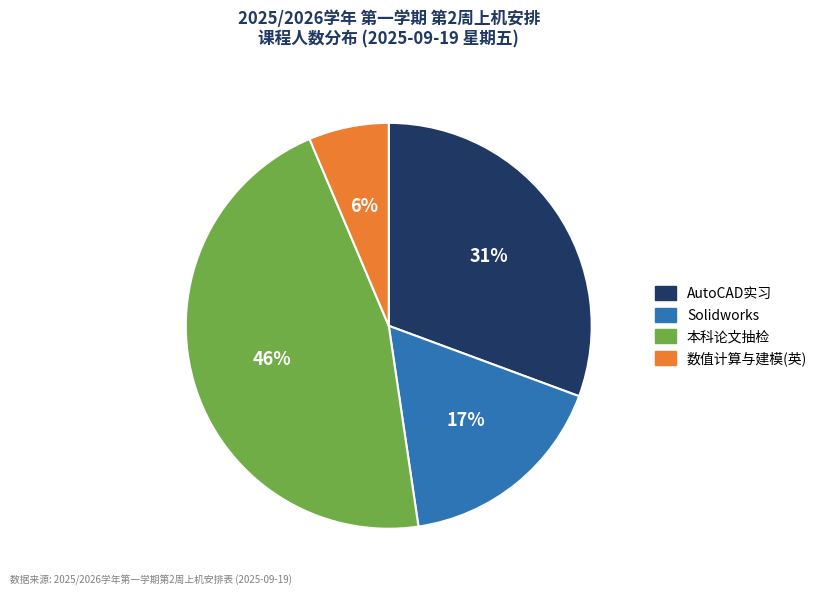

Does any single category account for the majority?

No